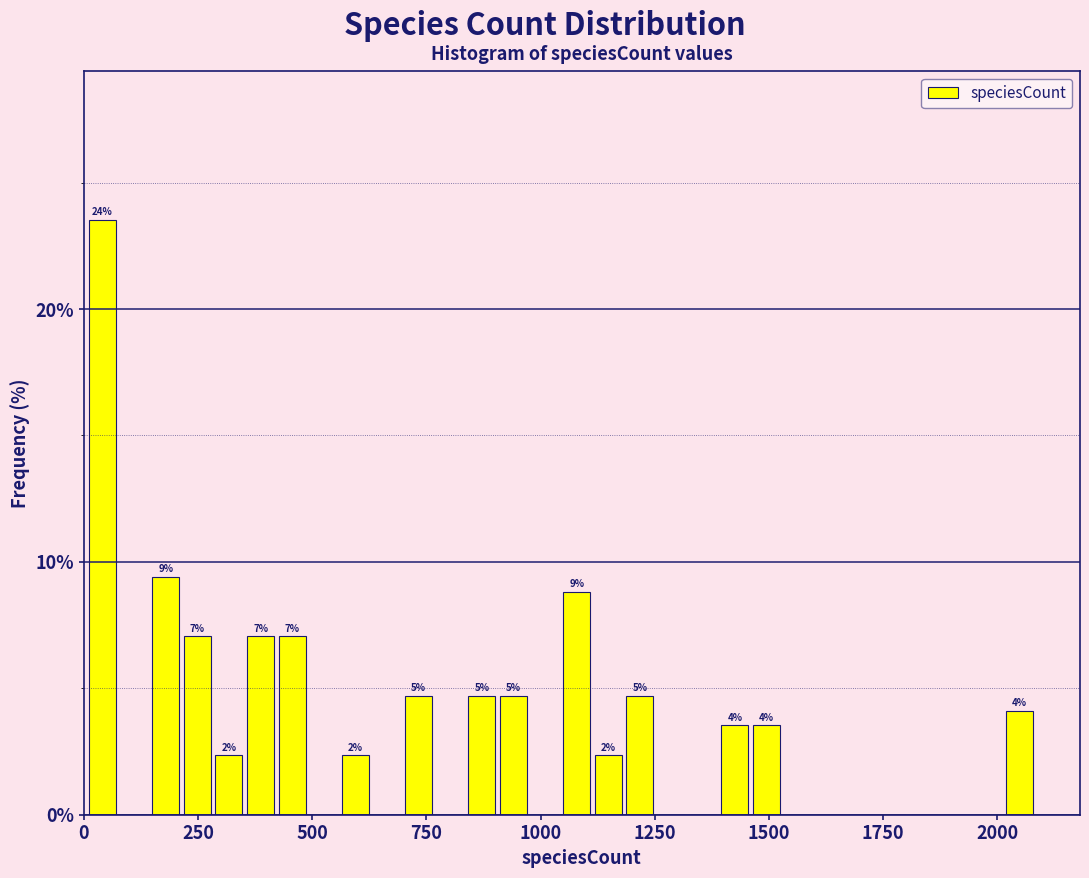

Around what value on the x-axis is the tallest bar? Give the approximate position of its centre, as read against the axis.

50